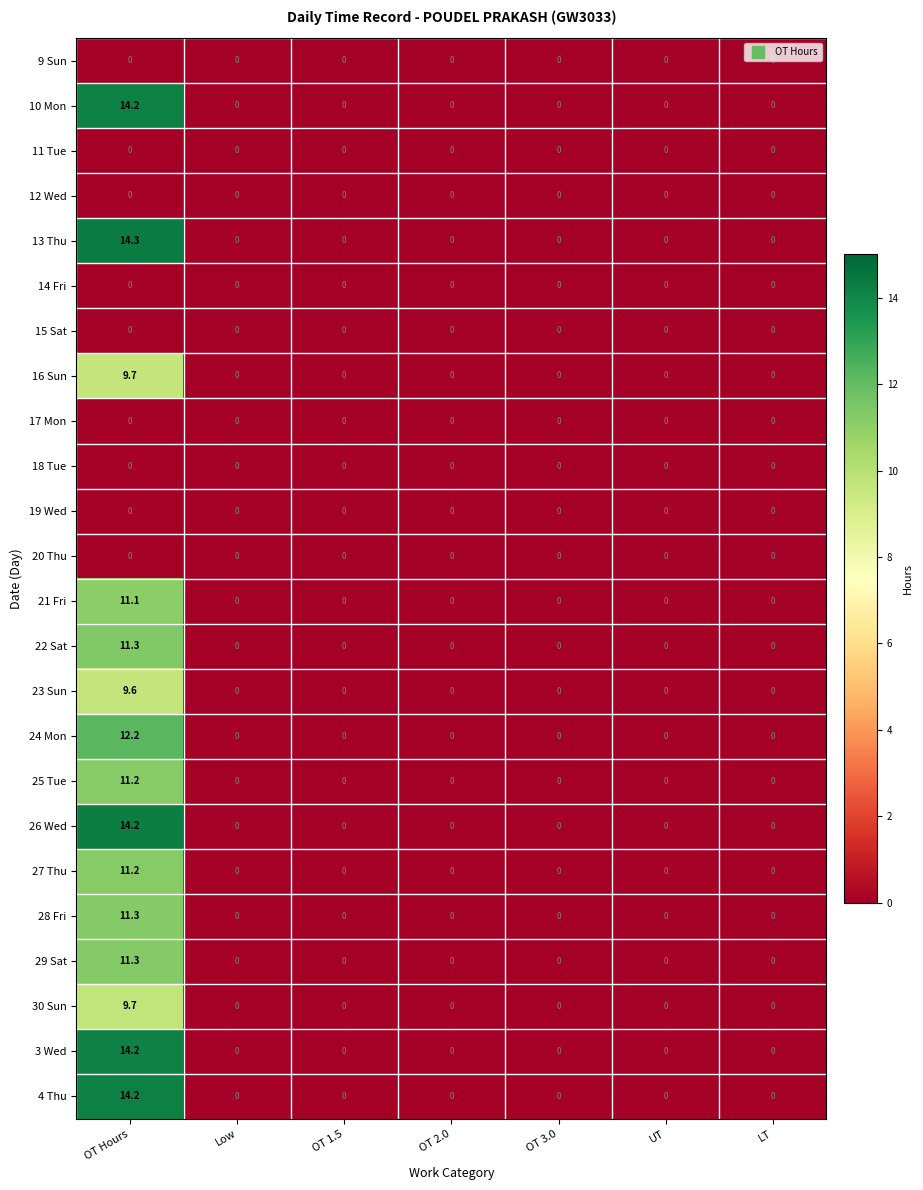

Is it true that 22 Sat equals 0.0 at OT 1.5?

True